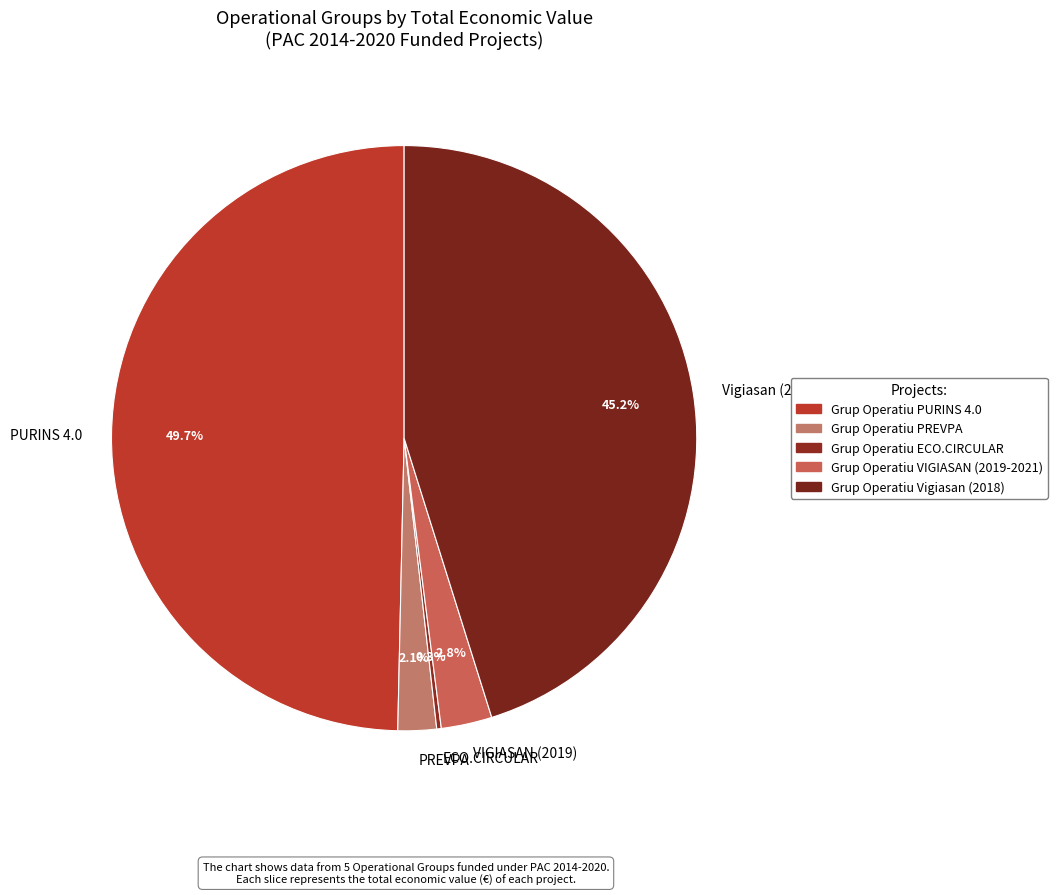

Does PREVPA represent more than half of the total?

No